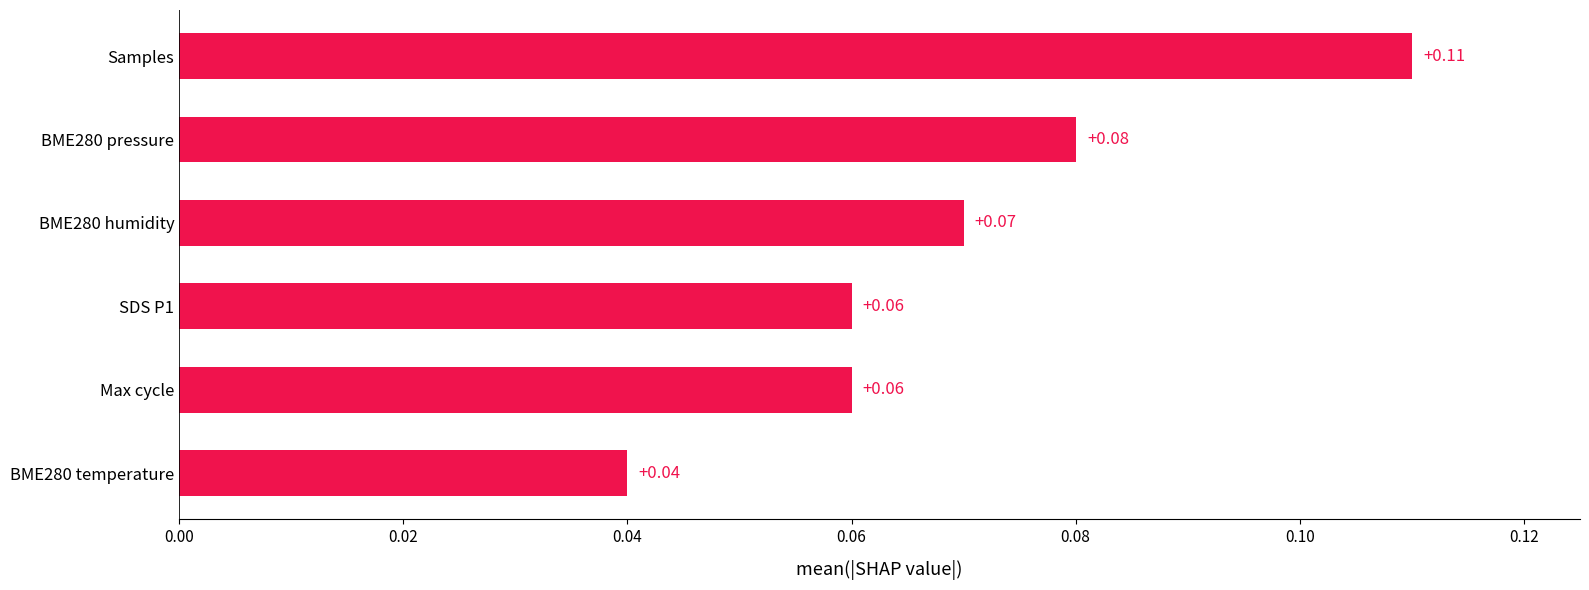

How many bars are there in total?

6